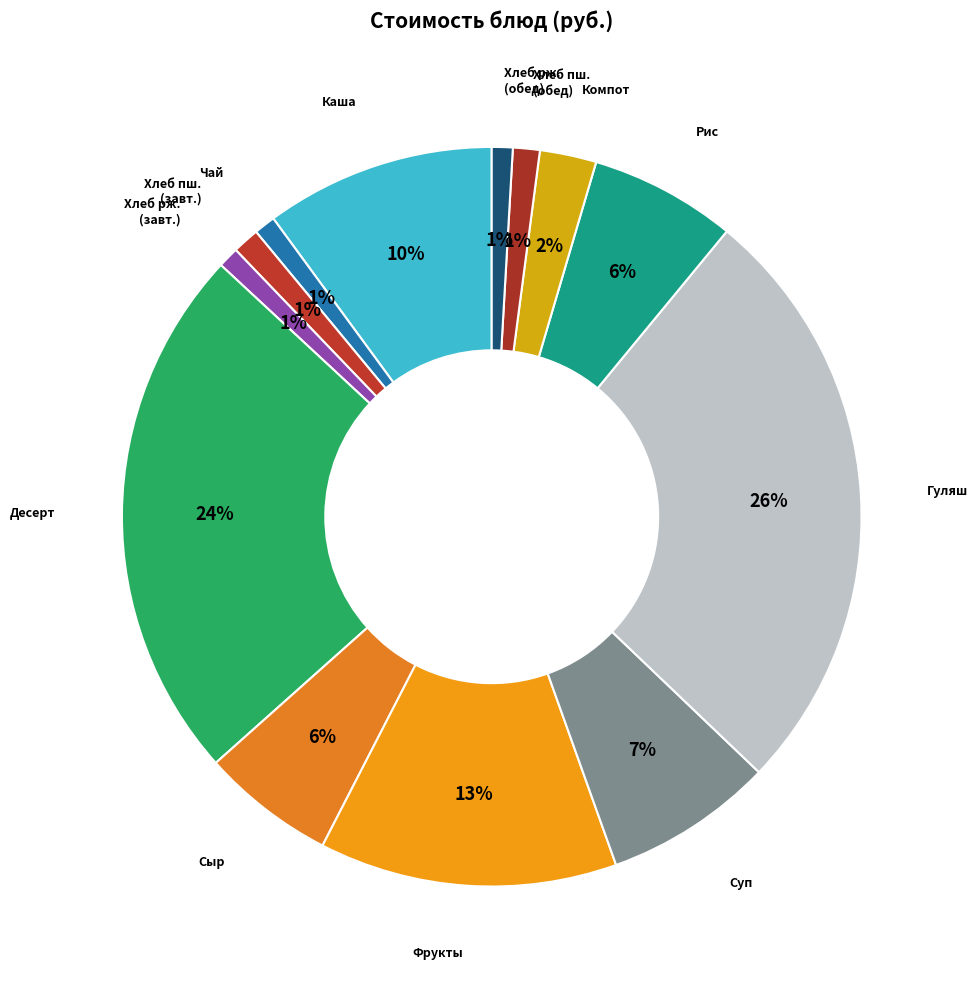

Count the number of slices in the pie.

13